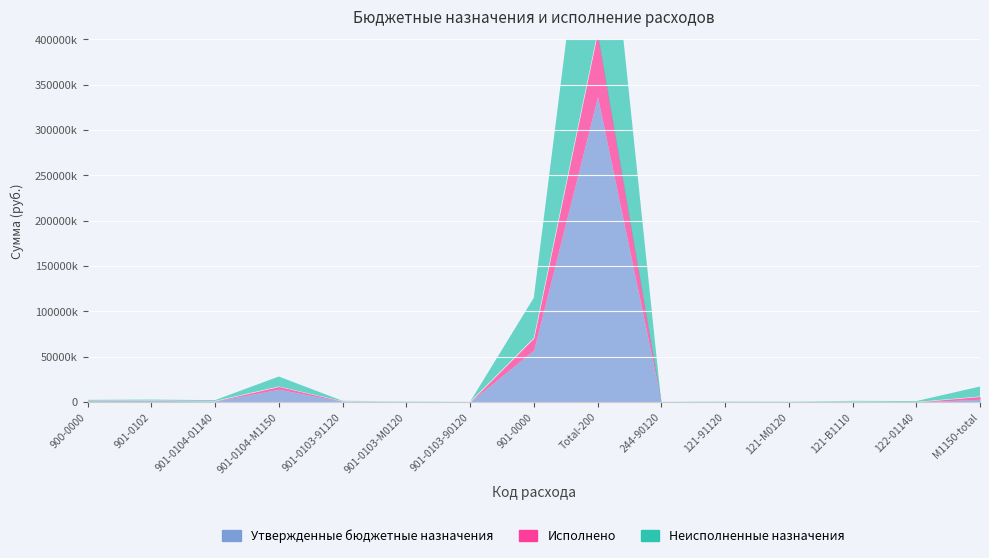

Where is the first local minimum for Исполнено?

901-0104-01140